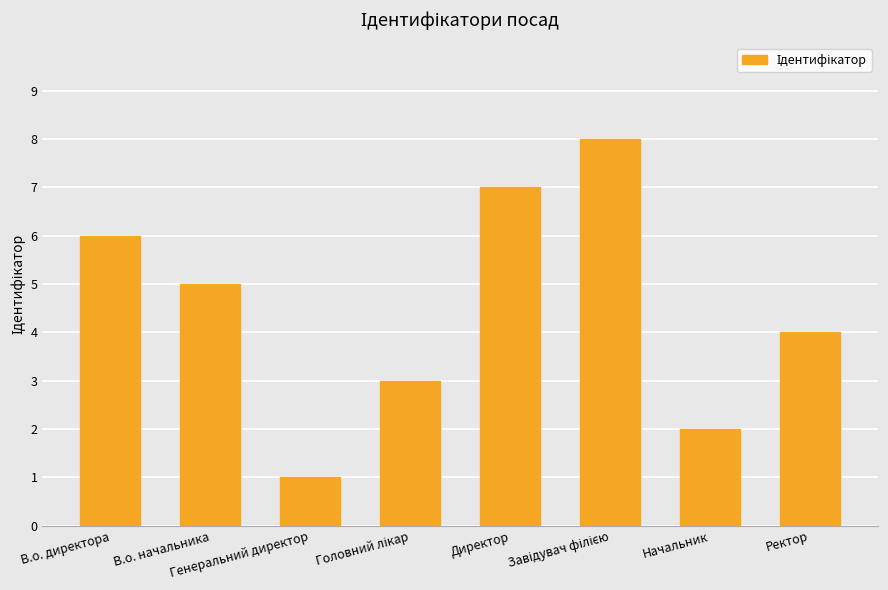

Reading left to right, what are all the values shown in this chart?

6	5	1	3	7	8	2	4